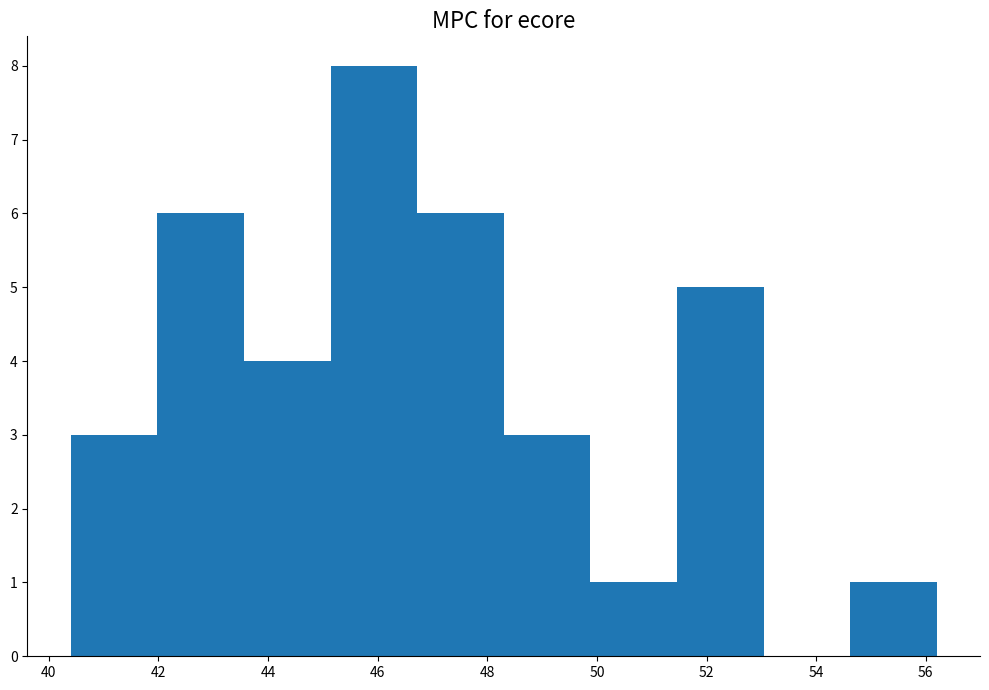

Reading left to right, transcribe this chart: for each bar, give the range it covers on the x-axis and its height. Neither the bar edges nor the heights are printed on the chart, so give them approximately, as read against the axes.

40.40 to 41.98: 3
41.98 to 43.56: 6
43.56 to 45.14: 4
45.14 to 46.72: 8
46.72 to 48.30: 6
48.30 to 49.88: 3
49.88 to 51.46: 1
51.46 to 53.04: 5
53.04 to 54.62: 0
54.62 to 56.20: 1